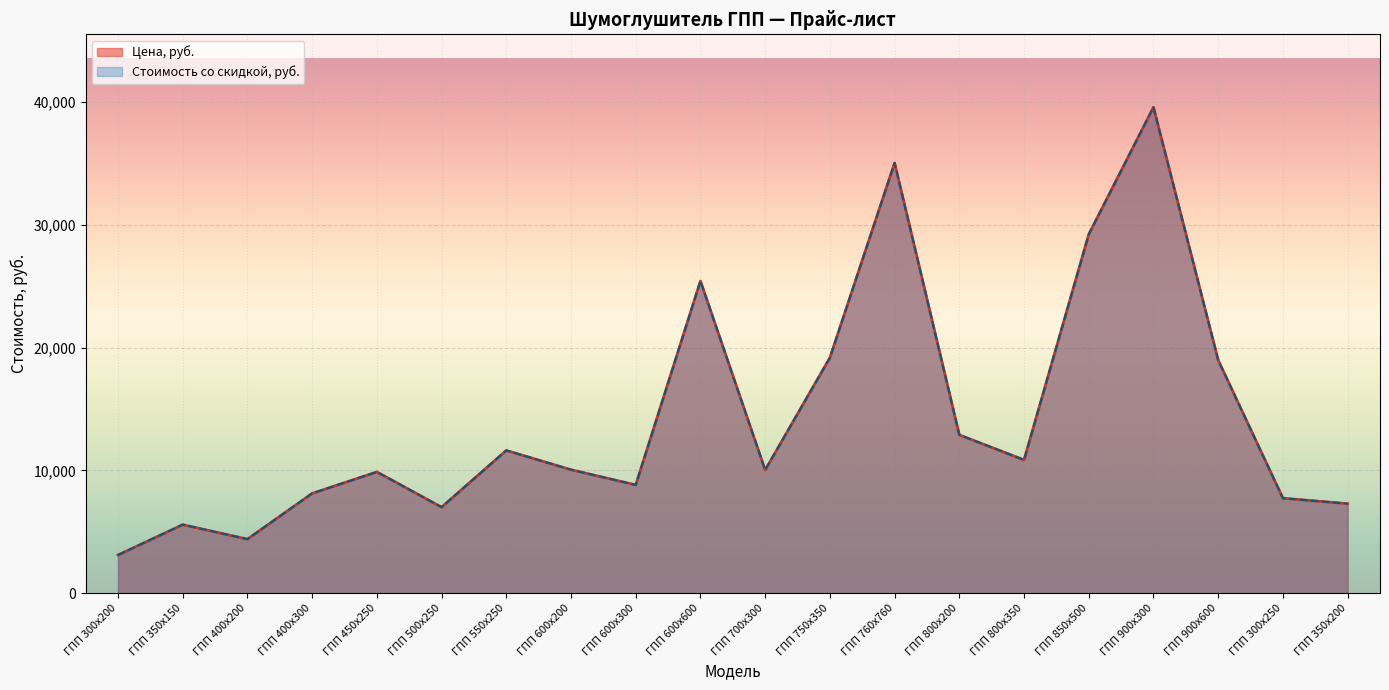

What is the value of the Цена, руб. point at the 16th from the left?

29234.9